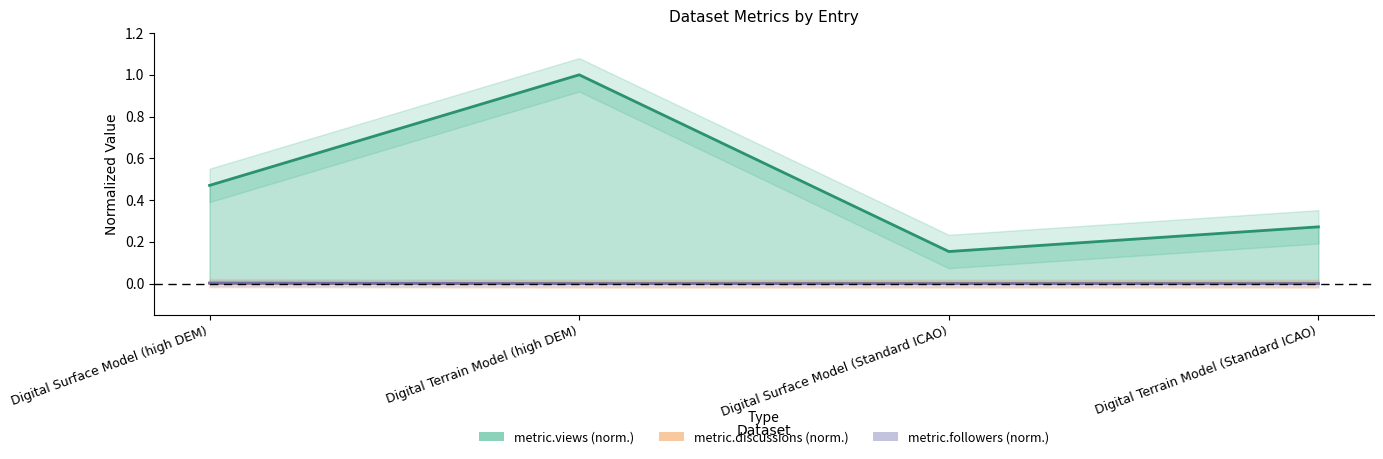

Does the chart display data point markers on the line(s)?

No